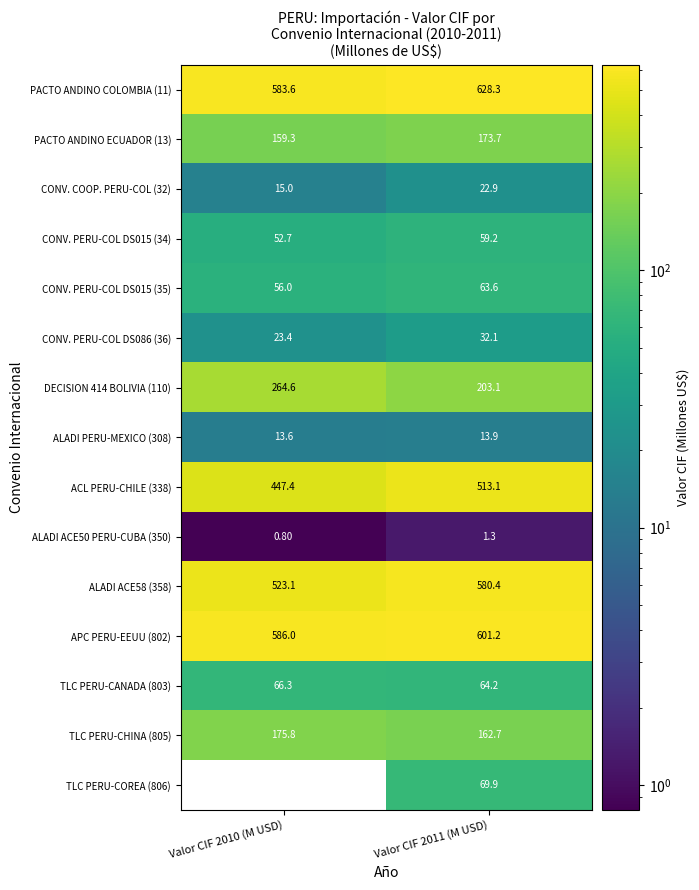

What is the maximum value shown in the chart?

628.3